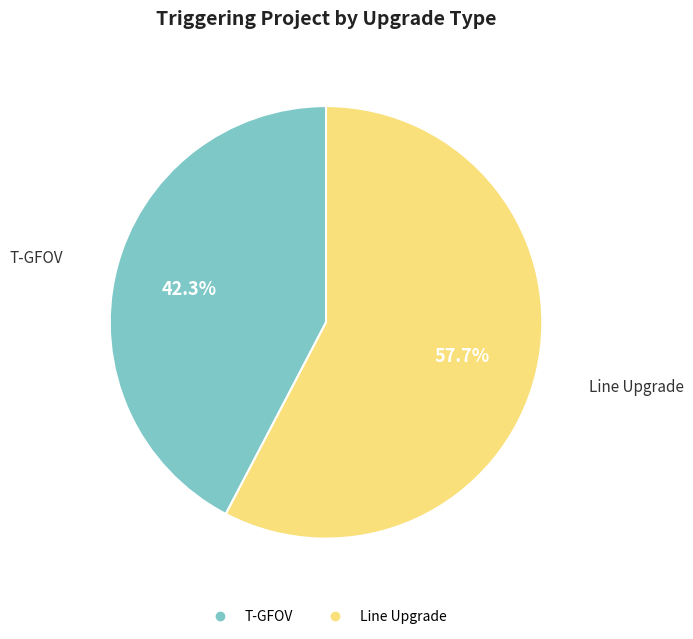

What portion of the pie excludes T-GFOV?

57.7%